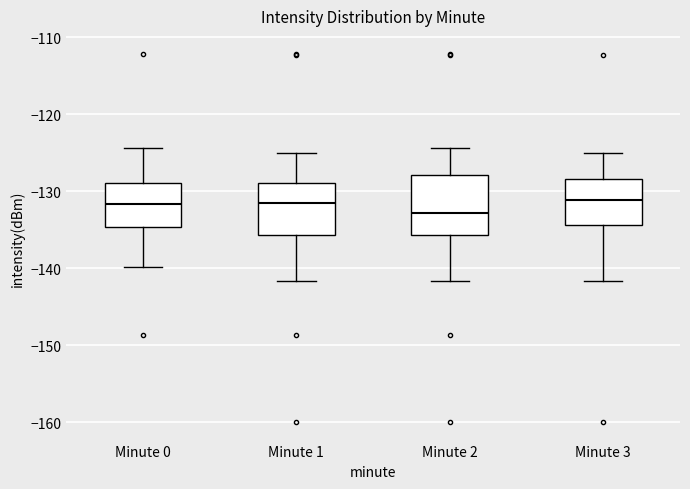

Which box's median line is the lowest?

Minute 2